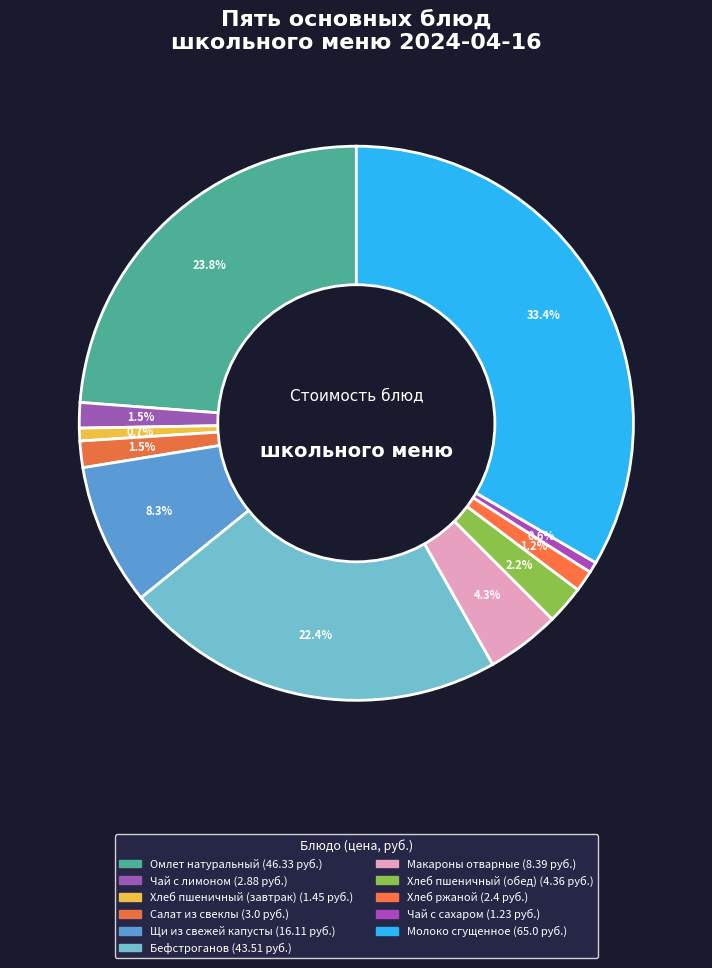

Does Чай с сахаром account for over 50% of the chart?

No